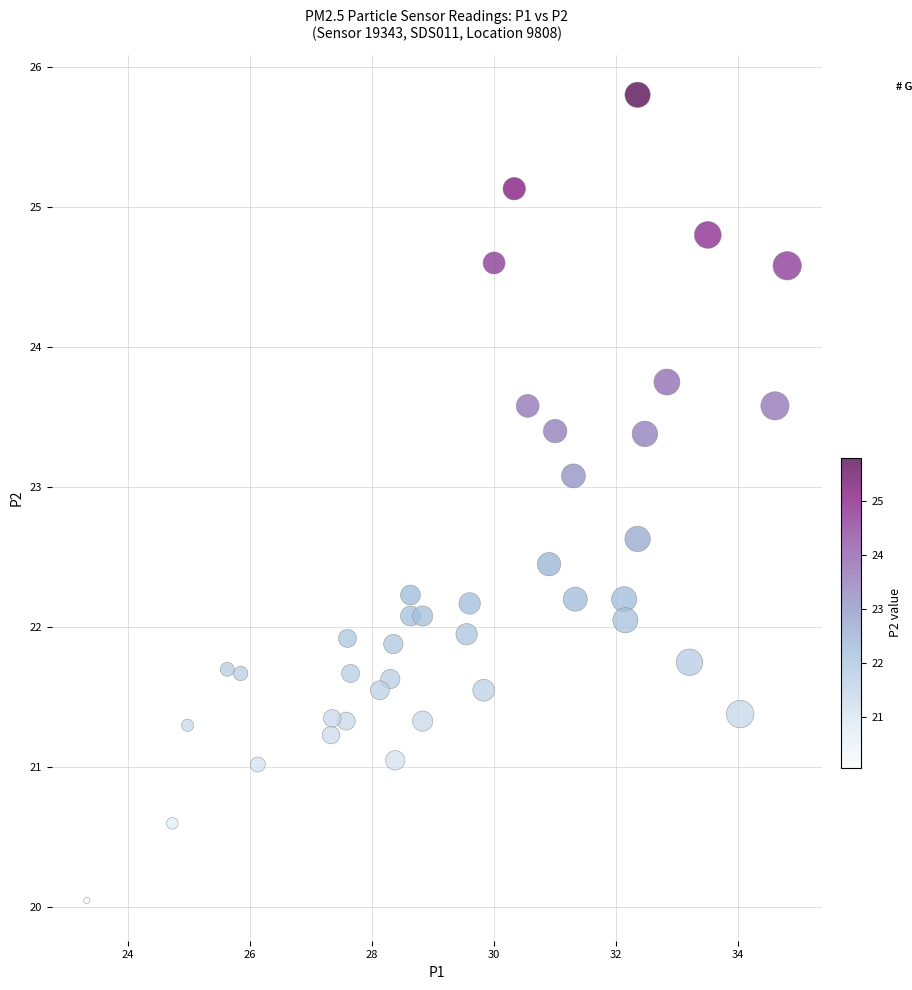

What is the range of X values (max minus min)?

11.5